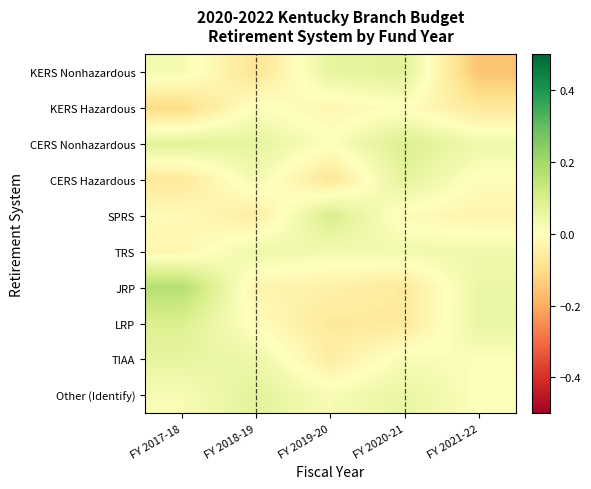

Which category has the lowest value across all series?

FY 2021-22